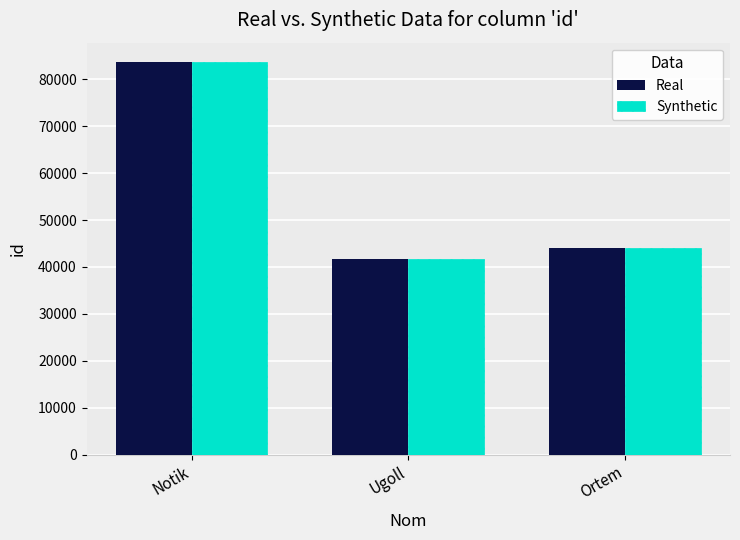

At which label does Synthetic first exceed 44020?

Notik